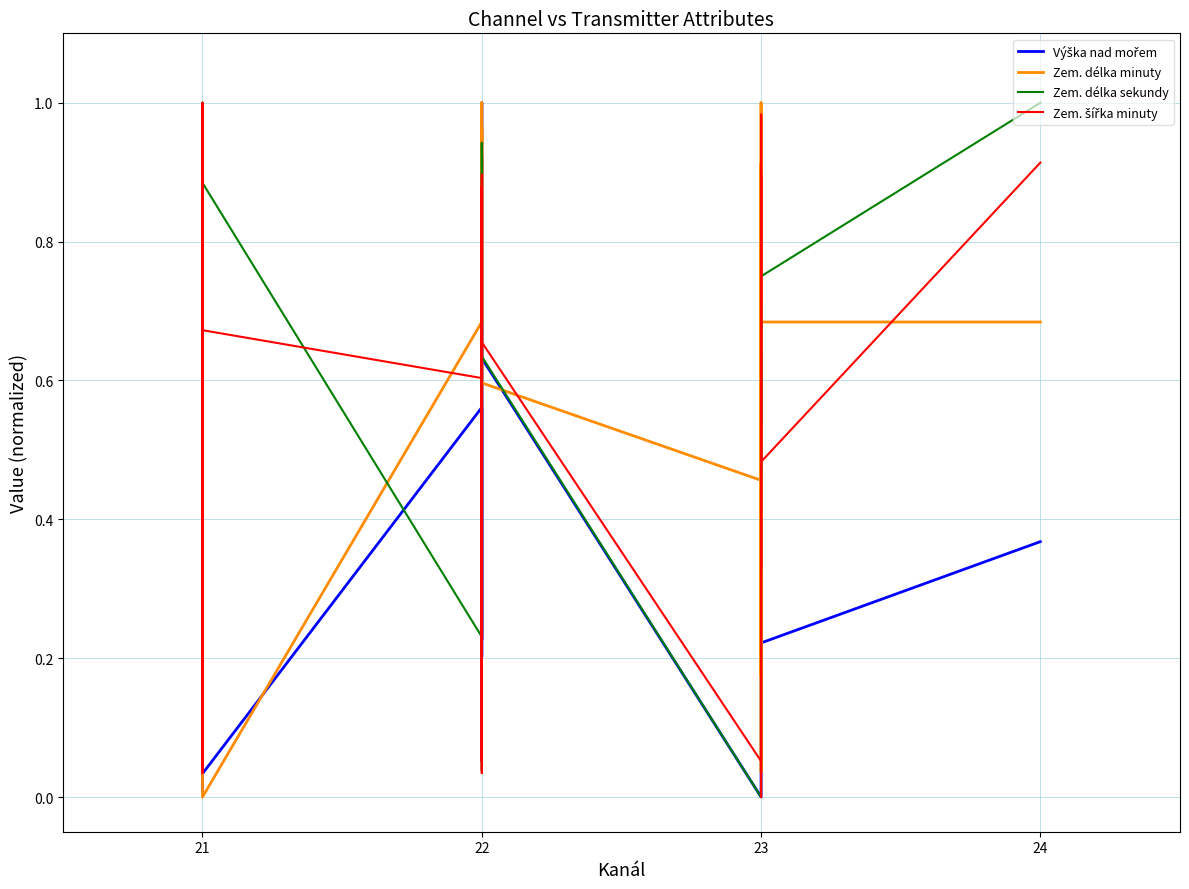

What is the value of the Zem. délka minuty point at the 2nd from the left?

0.1